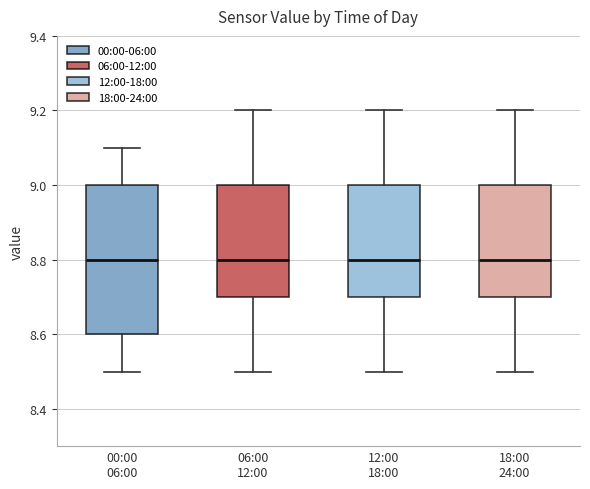

Reading left to right, read every box against the y-axis: the position of its median line, the range the box covers, and the ends of its whiskers. The values are not printed on the chart, so give them approximately, as read against the axis.

00:00 06:00: median 8.8, box 8.6 to 9.0, whiskers 8.5 to 9.1
06:00 12:00: median 8.8, box 8.7 to 9.0, whiskers 8.5 to 9.2
12:00 18:00: median 8.8, box 8.7 to 9.0, whiskers 8.5 to 9.2
18:00 24:00: median 8.8, box 8.7 to 9.0, whiskers 8.5 to 9.2